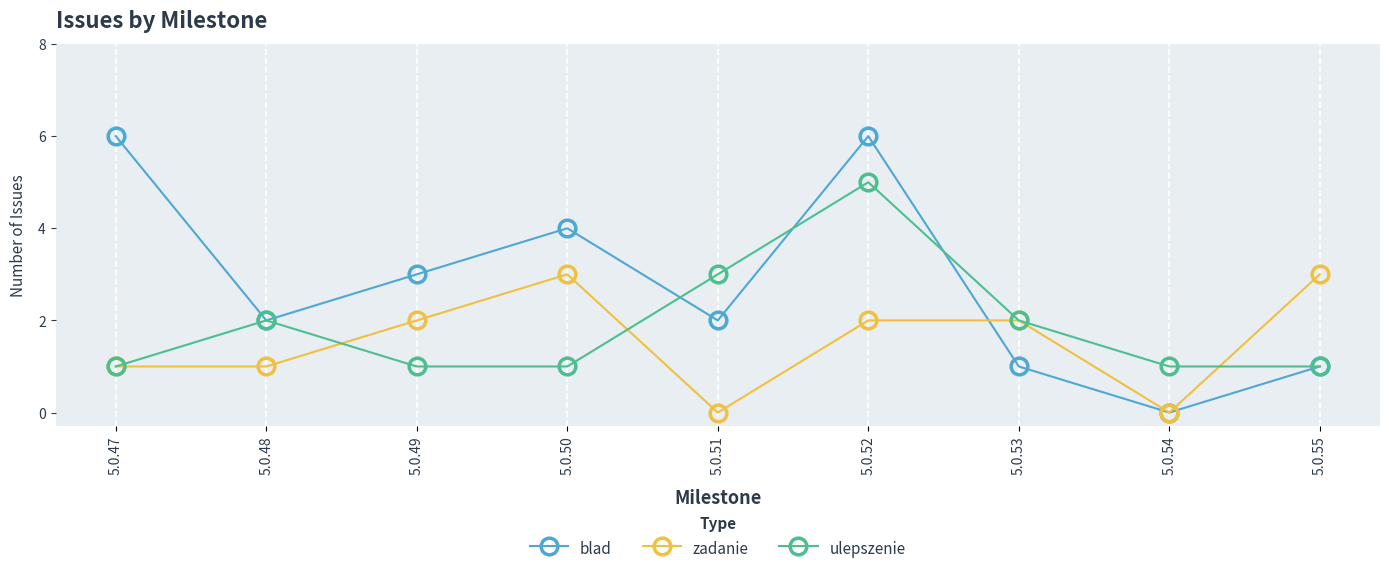

Where is the first local maximum for ulepszenie?

5.0.48